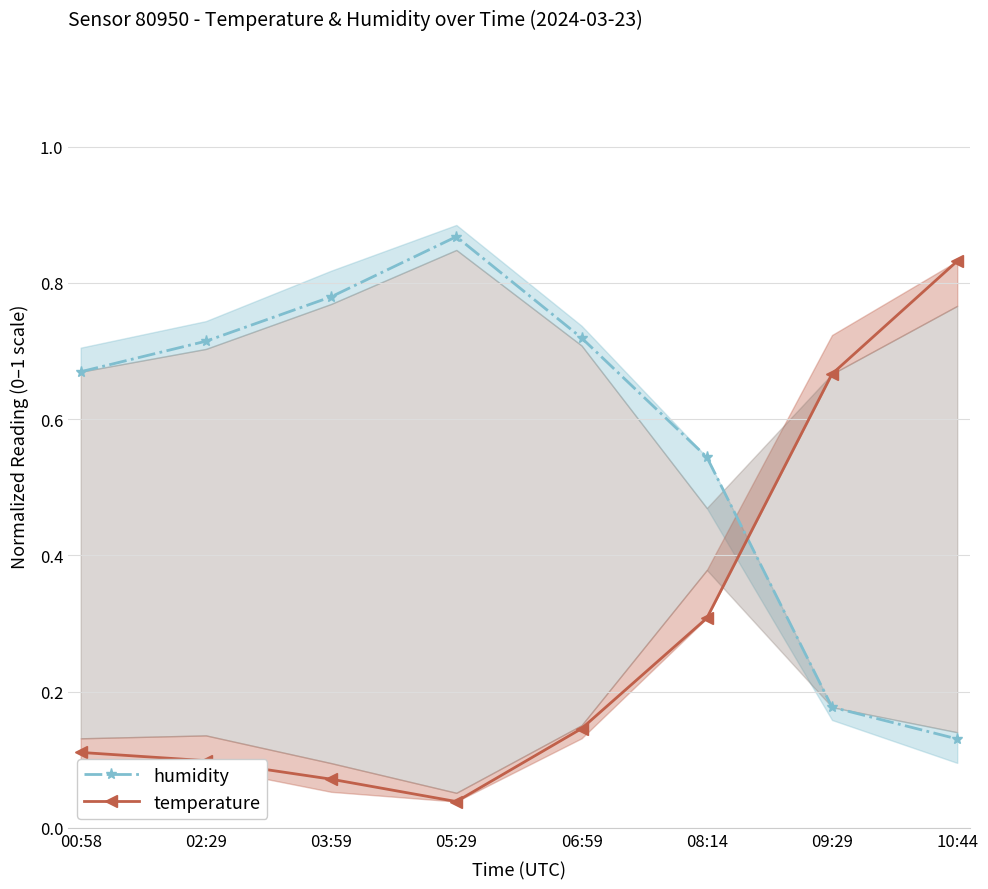

Which has a higher value, 08:14 or 05:29?

05:29